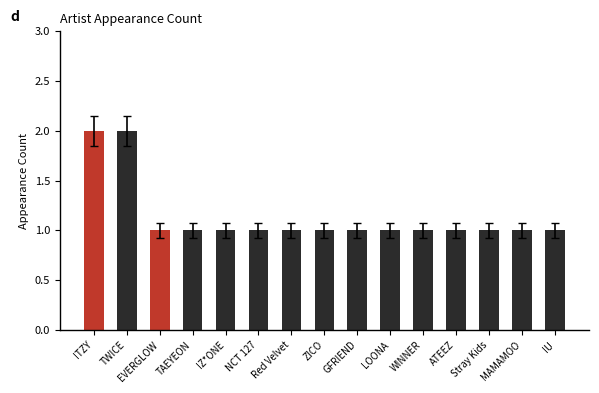

Is it true that the value at ITZY is 3?

False